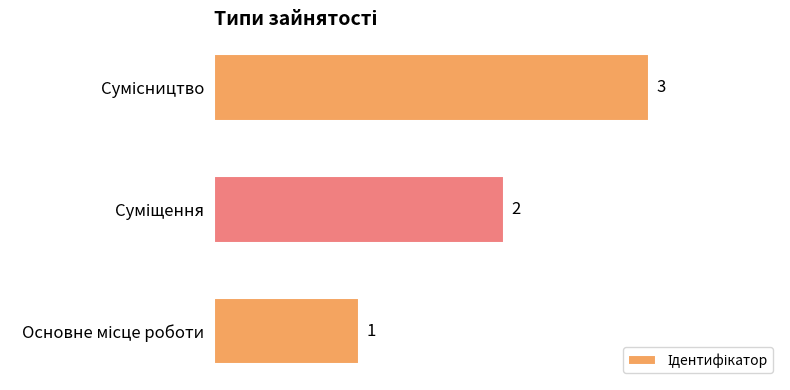

How many values are between 1 and 3?

3